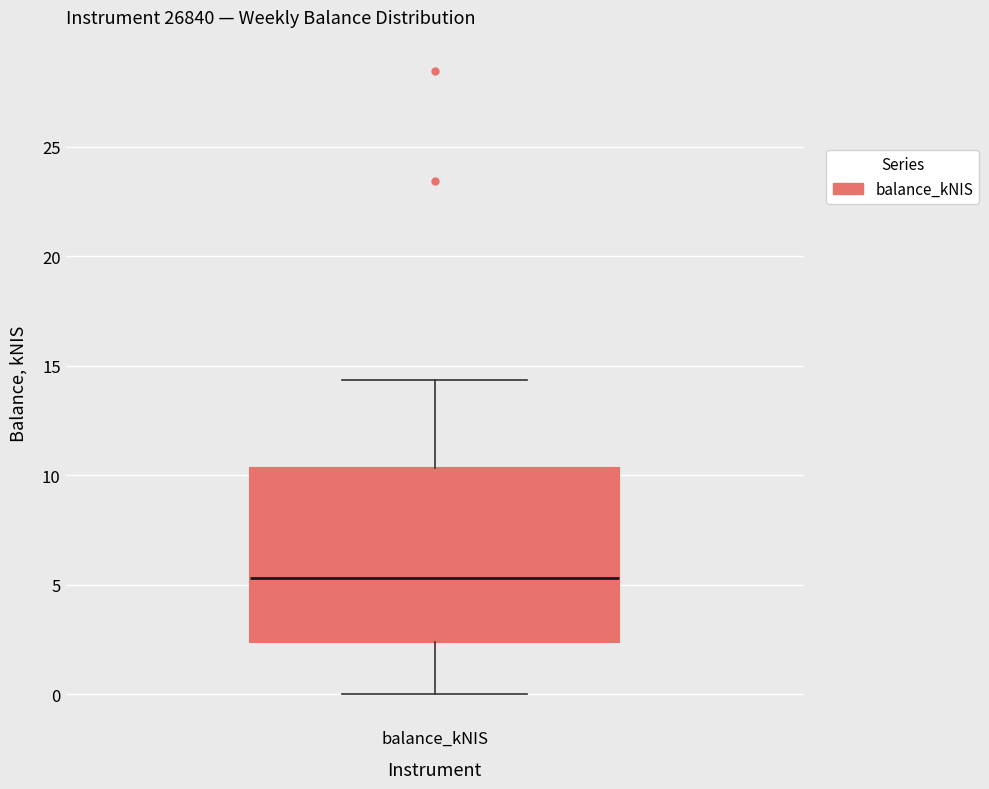

Transcribe this box plot: give where the median line is, the range the box spans, and where the two whiskers end, as read against the y-axis. The values are not printed on the chart, so give them approximately, as read against the axis.

median 5.5, box 2.5 to 10.5, whiskers 0.0 to 14.5